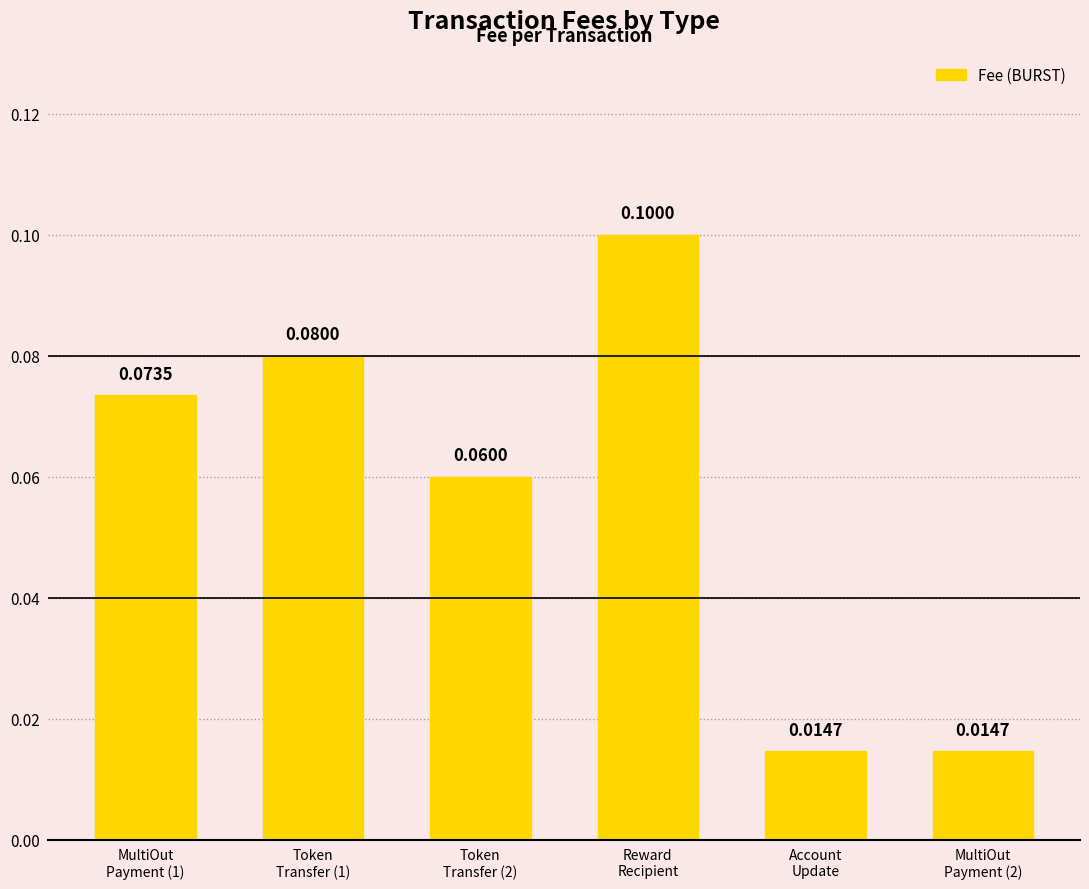

What is the sum of all values?

0.3